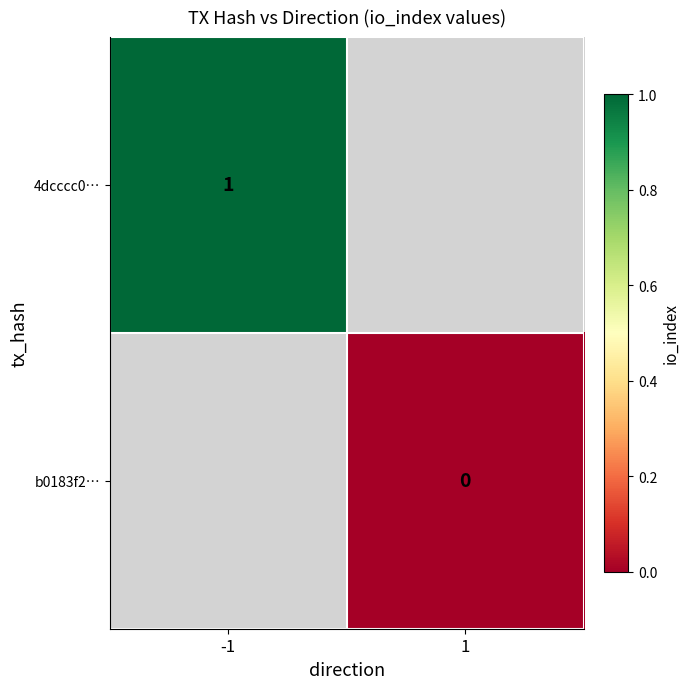

At how many categories does at least one series exceed 0?

1